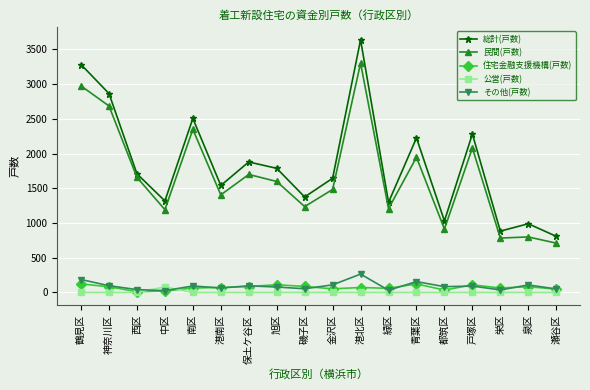

At how many categories does at least one series exceed 3526?

1